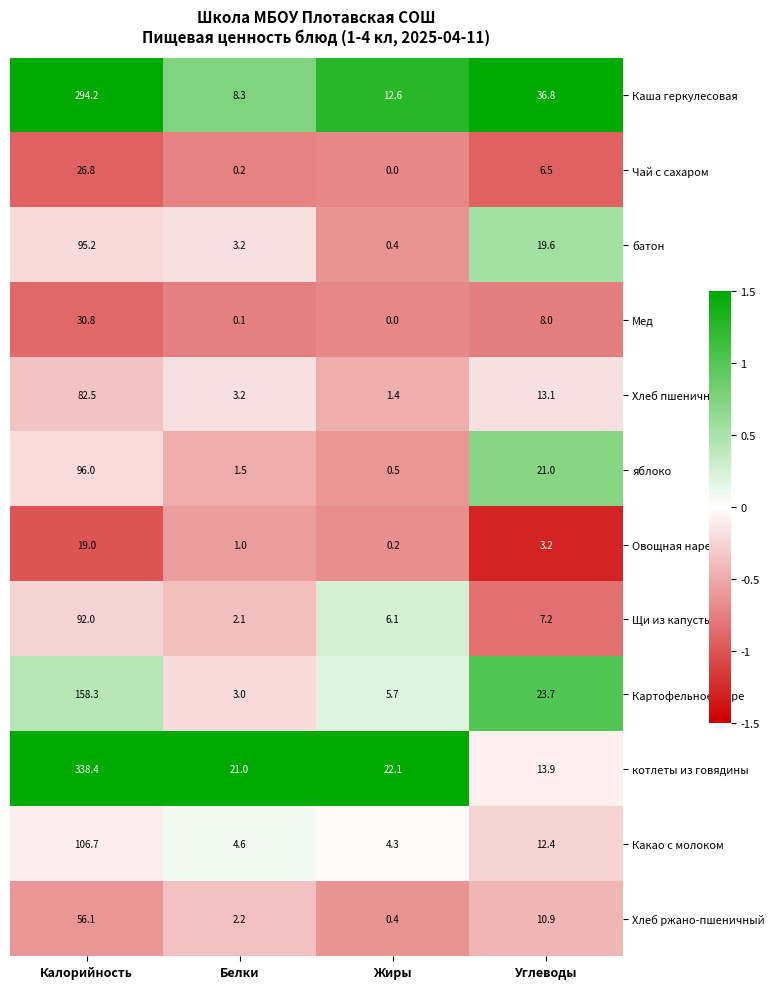

What value does the батон series have at Жиры?

0.4